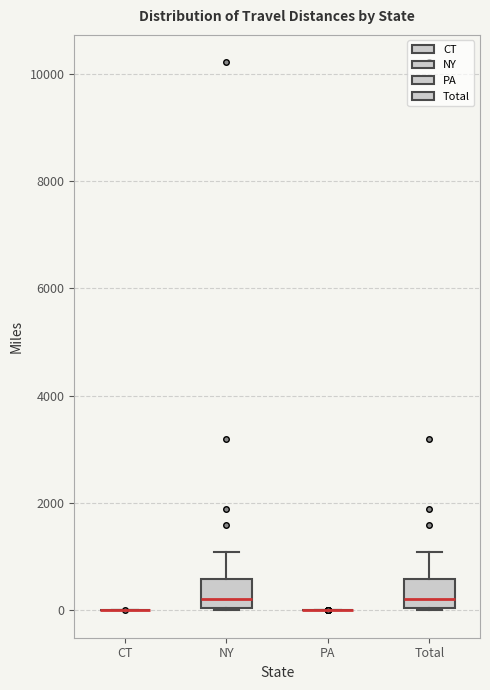

Reading left to right, read every box against the y-axis: the position of its median line, the range the box covers, and the ends of its whiskers. The values are not printed on the chart, so give them approximately, as read against the axis.

CT: box collapsed to a line at 0, whiskers 0 to 0
NY: median 200, box 0 to 600, whiskers 0 to 1000
PA: box collapsed to a line at 0, whiskers 0 to 0
Total: median 200, box 0 to 600, whiskers 0 to 1000